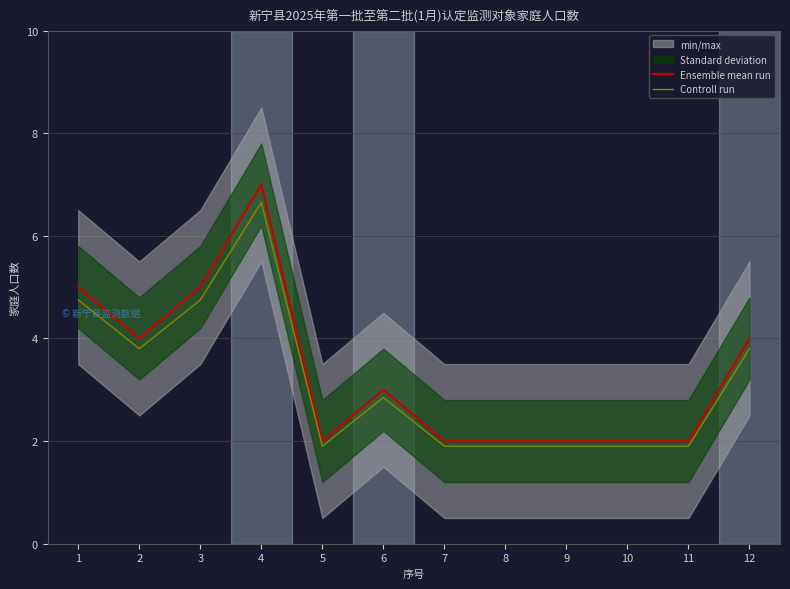

What is the value of the Ensemble mean run point at the 8th from the left?

2.0